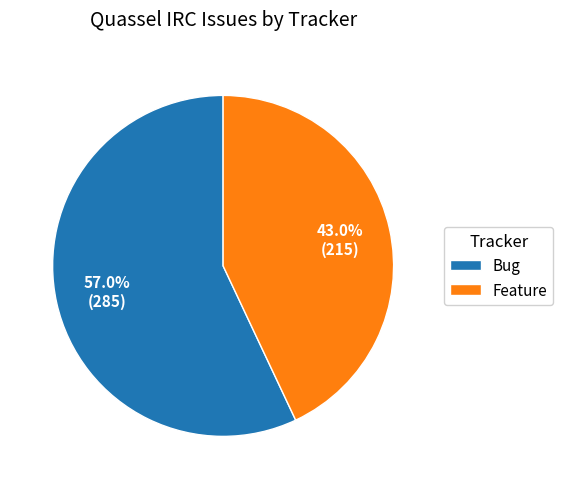

To the nearest percent, what is the difference between the Bug and Feature slice percentages?

14%